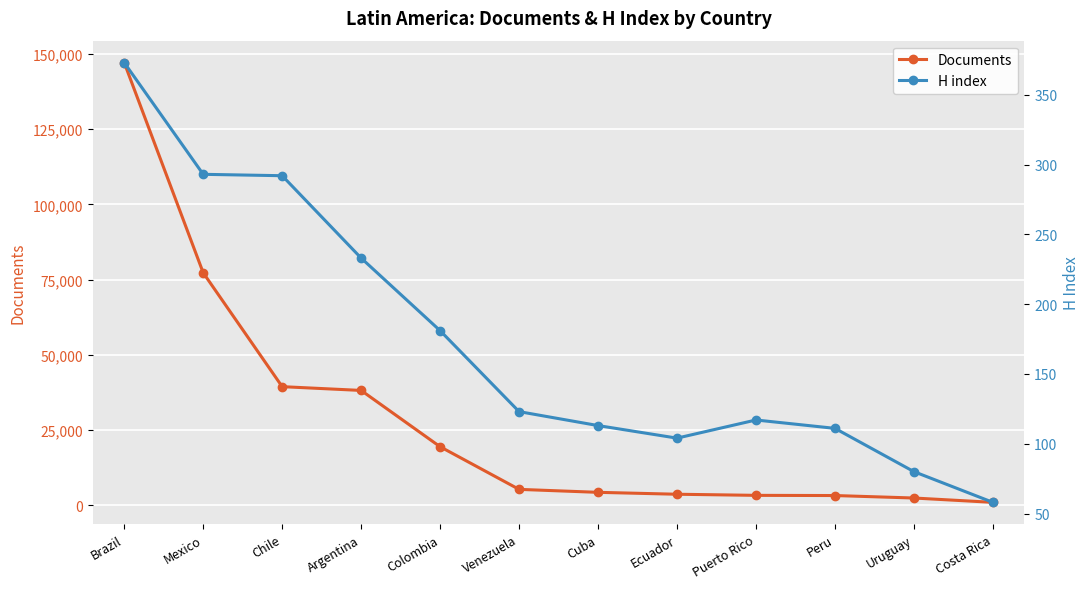

What is the label of the 5th point from the left?

Colombia